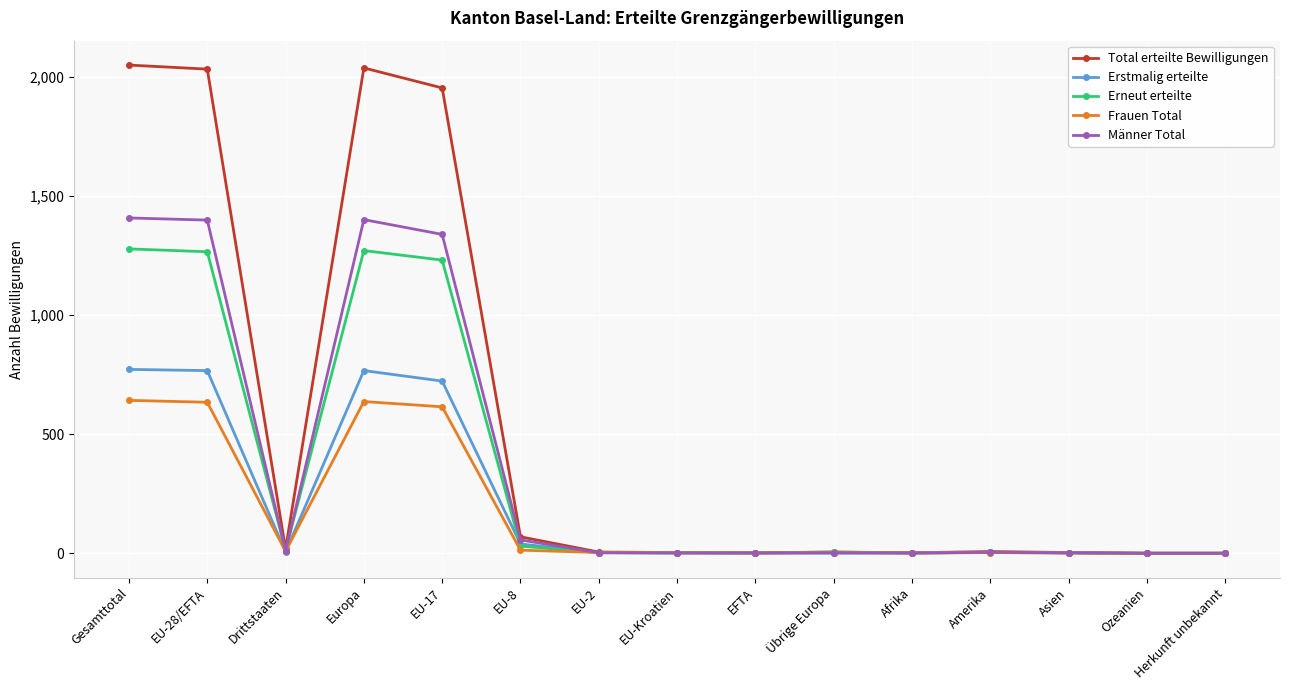

Between which two adjacent categories do Erstmalig erteilte and Frauen Total first intersect?

EU-28/EFTA and Drittstaaten